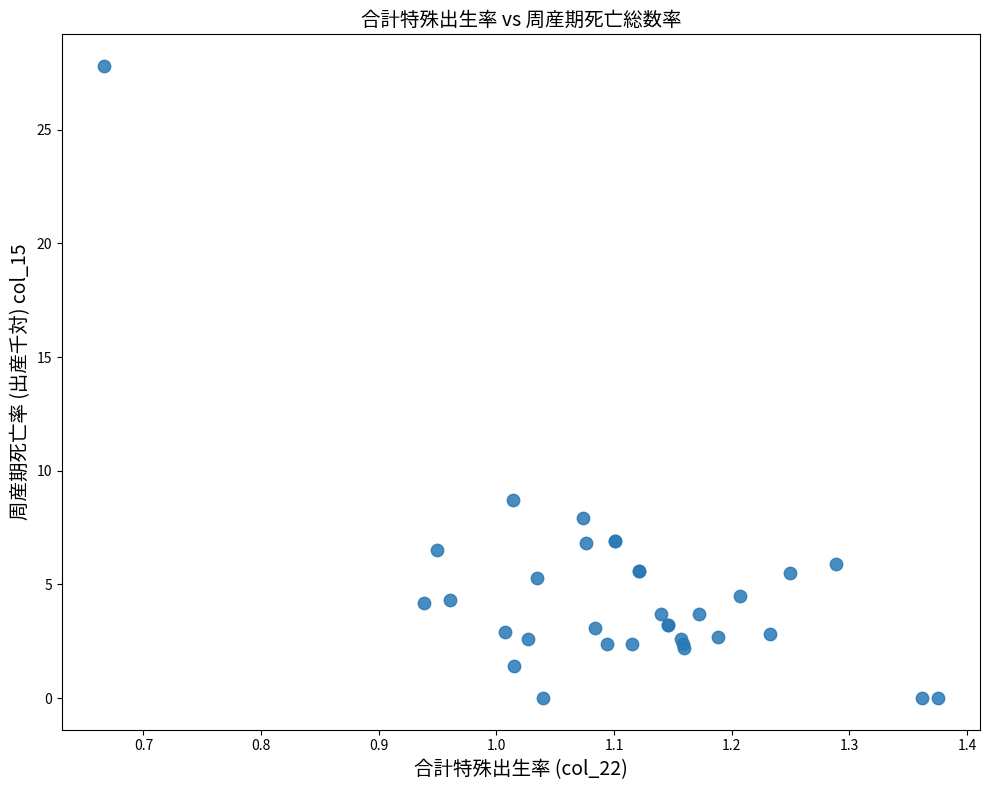

What Y value in the scatter plot is closest to 13?

8.7